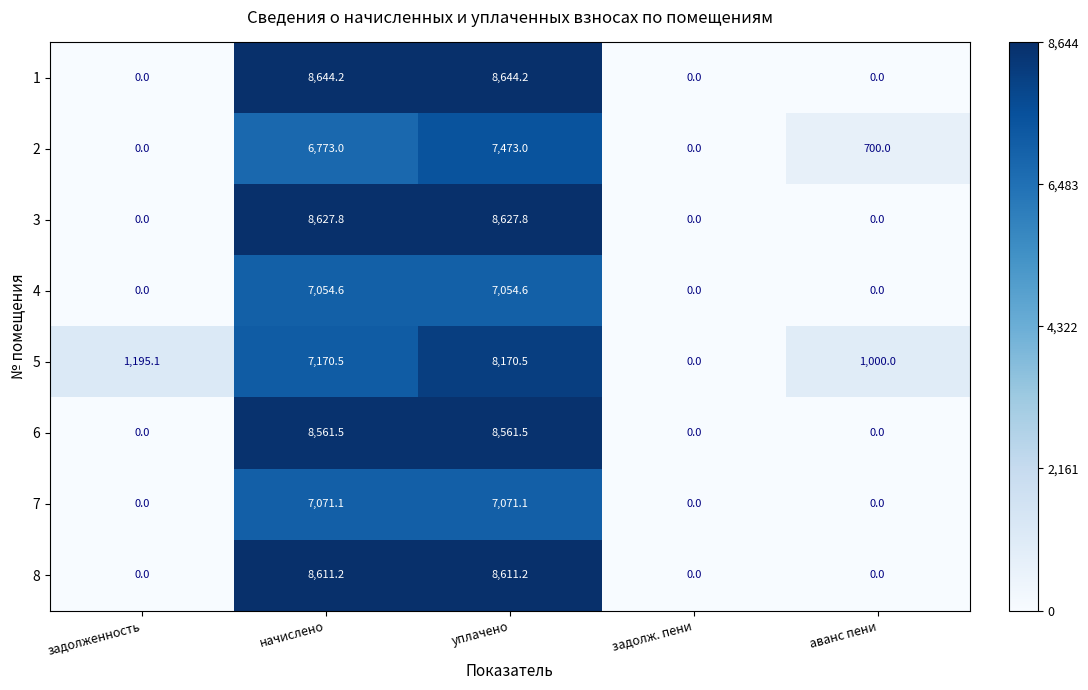

What is the difference between the 1 values at уплачено and задолж. пени?

8644.2